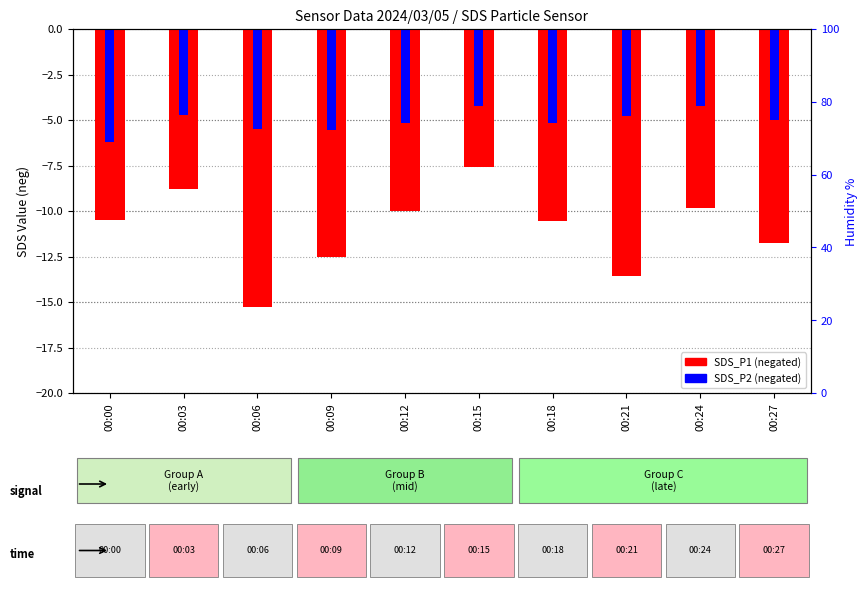

Is the value of SDS_P1 (neg) at 00:00 greater than the value of SDS_P2 (neg) at 00:06?

No